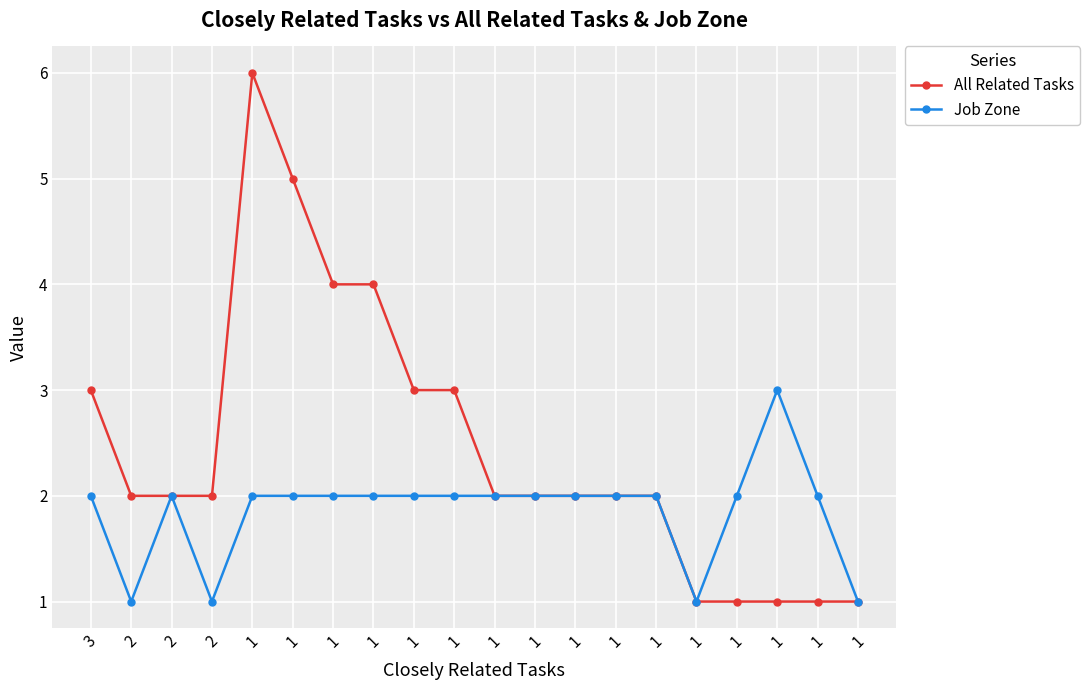

List the series in order of their peak value, highest first.

All Related Tasks, Job Zone